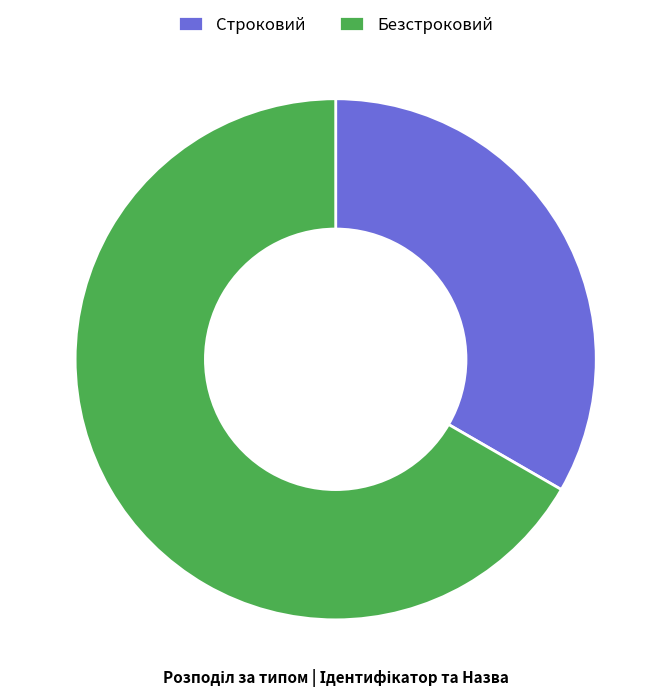

Is the sum of Безстроковий and Строковий greater than half?

Yes